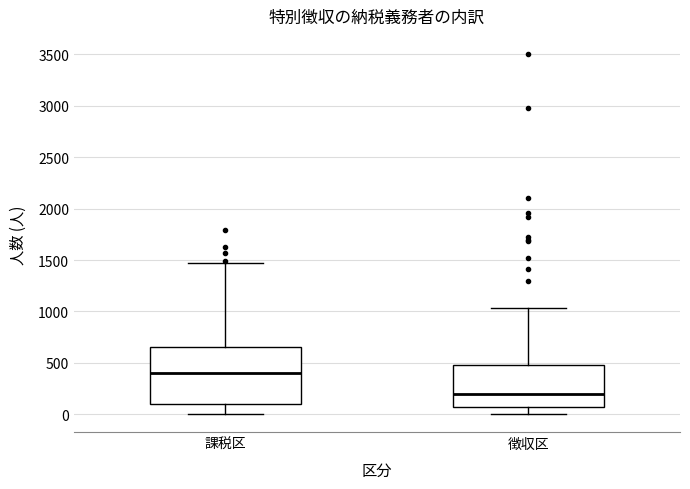

Comparing the boxes themselves (not the whiskers), which one is the tallest?

課税区